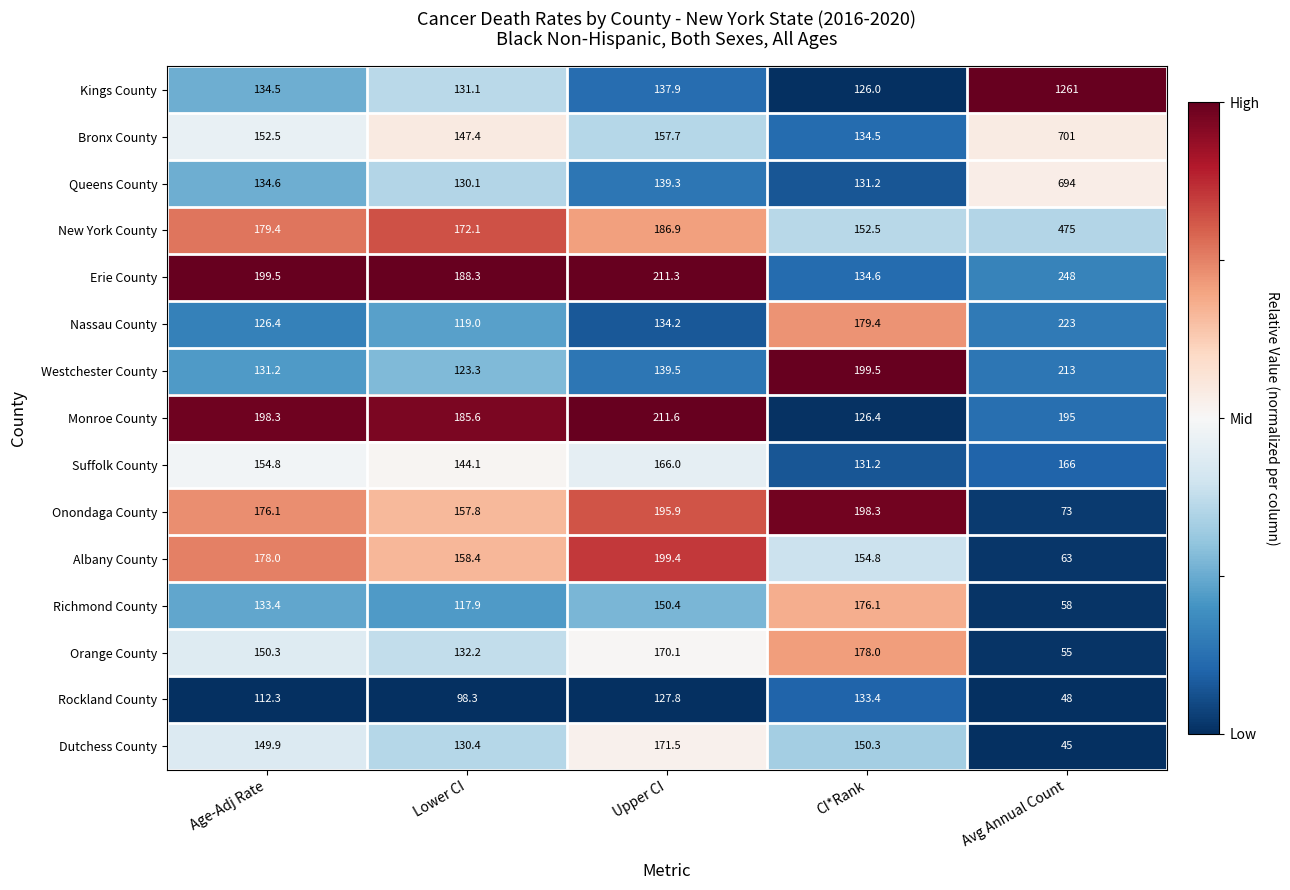

What value does the Richmond County series have at CI*Rank?

176.1